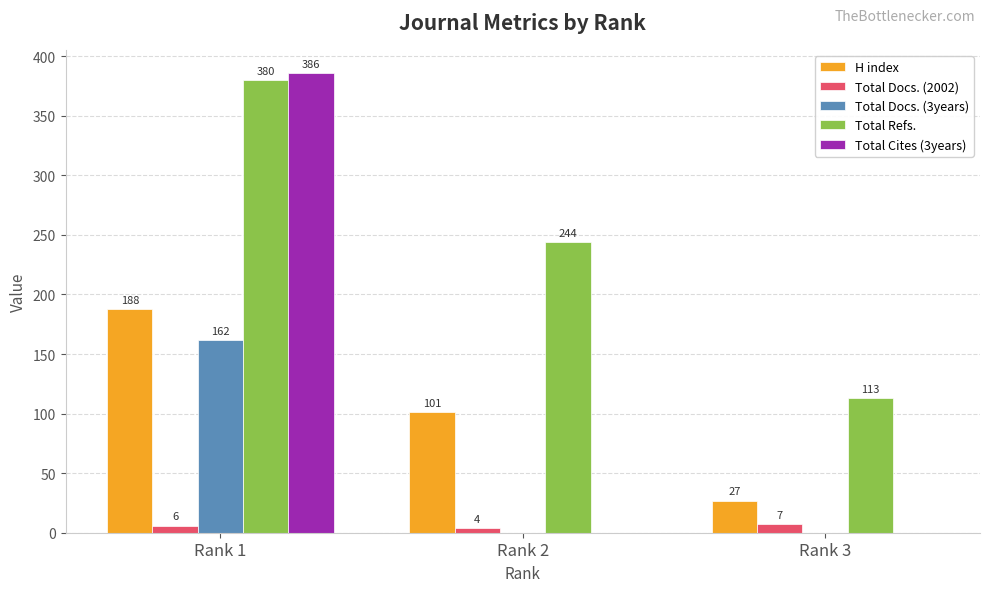

Reading right to left, list all the values displayed in this chart.

H index: 27	101	188
Total Docs. (2002): 7	4	6
Total Docs. (3years): 0	0	162
Total Refs.: 113	244	380
Total Cites (3years): 0	0	386